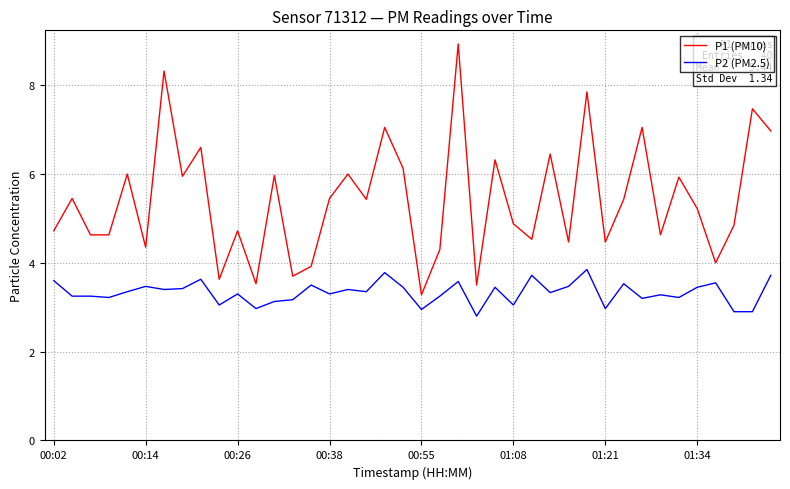

What is the minimum value for P2 (PM2.5)?

2.8